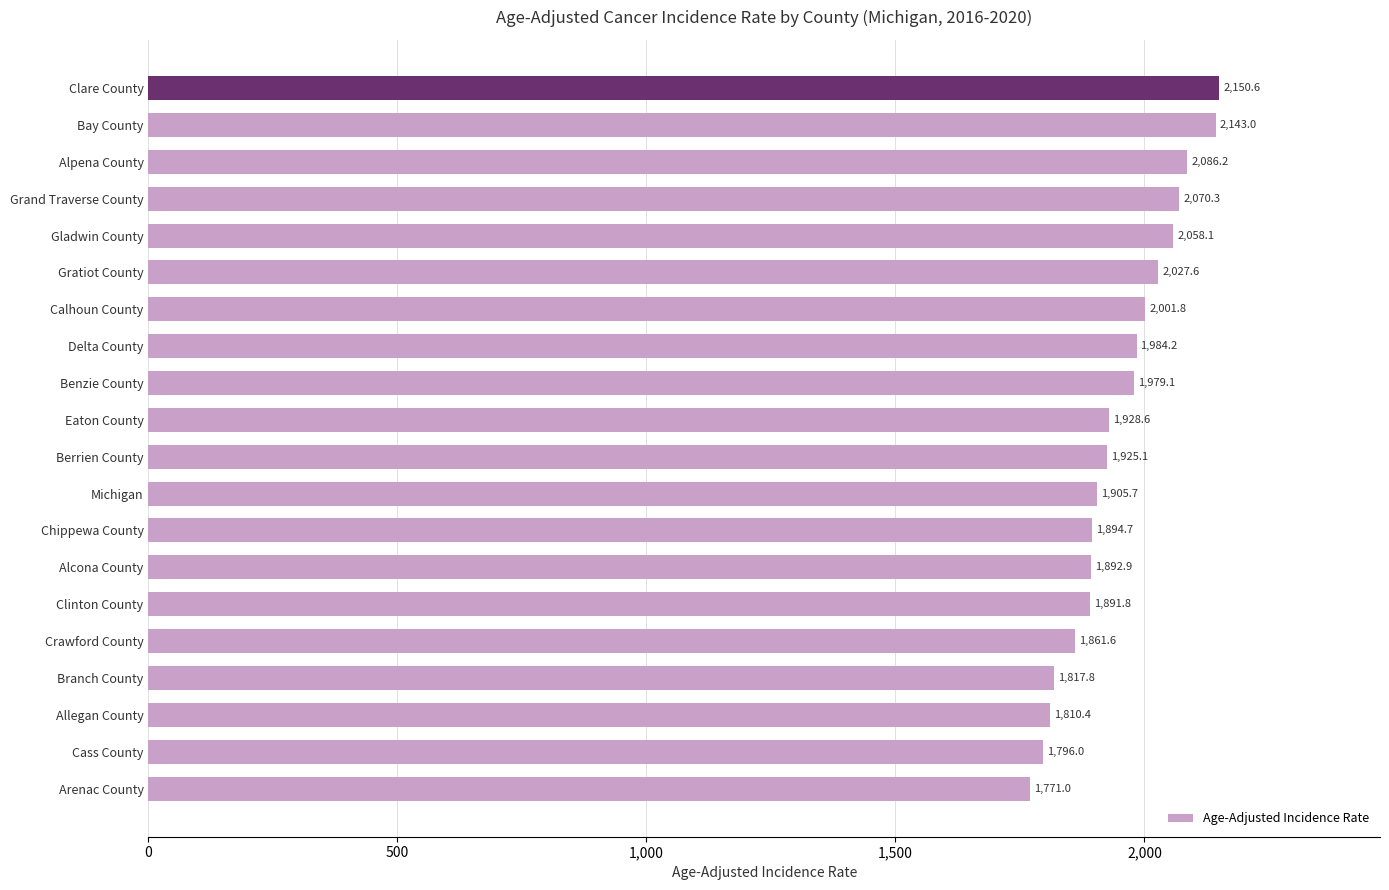

The chart shows a value of 740.8 at Gladwin County. True or false?

False